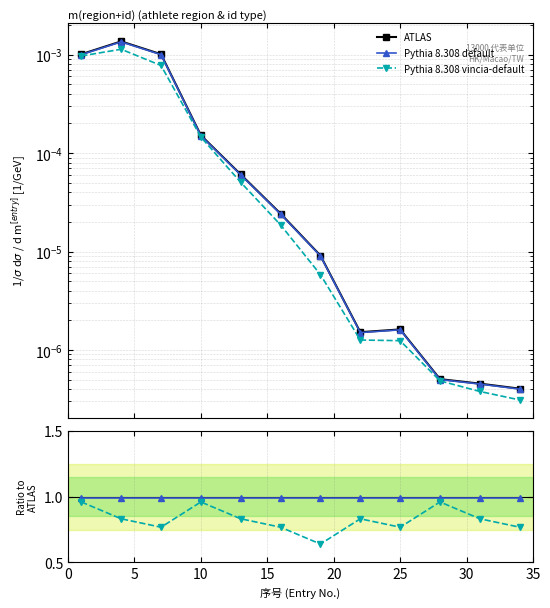

True or false: Pythia 8.308 default and ATLAS intersect in this chart.

False